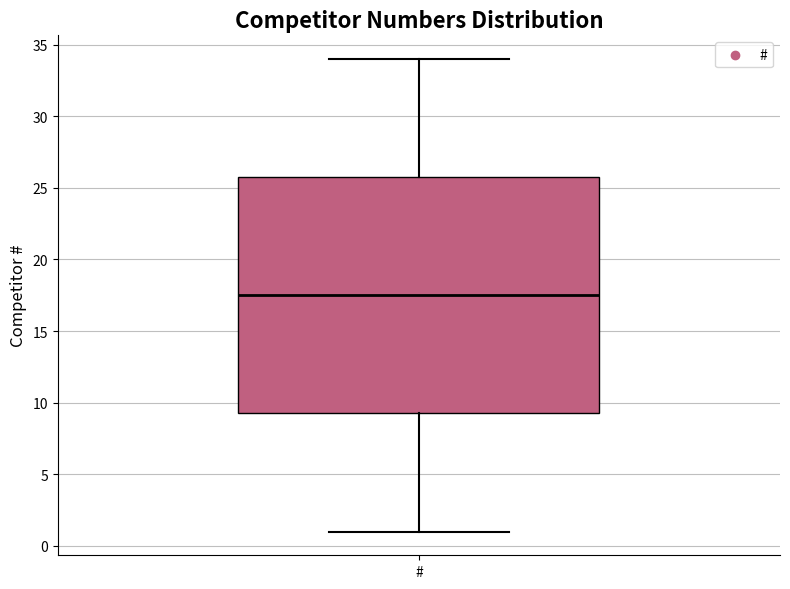

Read this box plot against the y-axis: the position of the median line, the range covered by the box, and the ends of both whiskers. The values are not printed on the chart, so give them approximately, as read against the axis.

median 17.5, box 9.5 to 26.0, whiskers 1.0 to 34.0